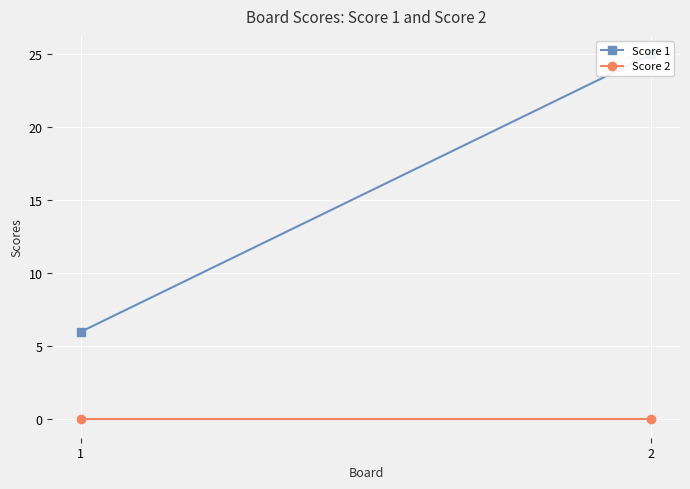

Rank the series at 2 from lowest to highest value.

Score 2, Score 1